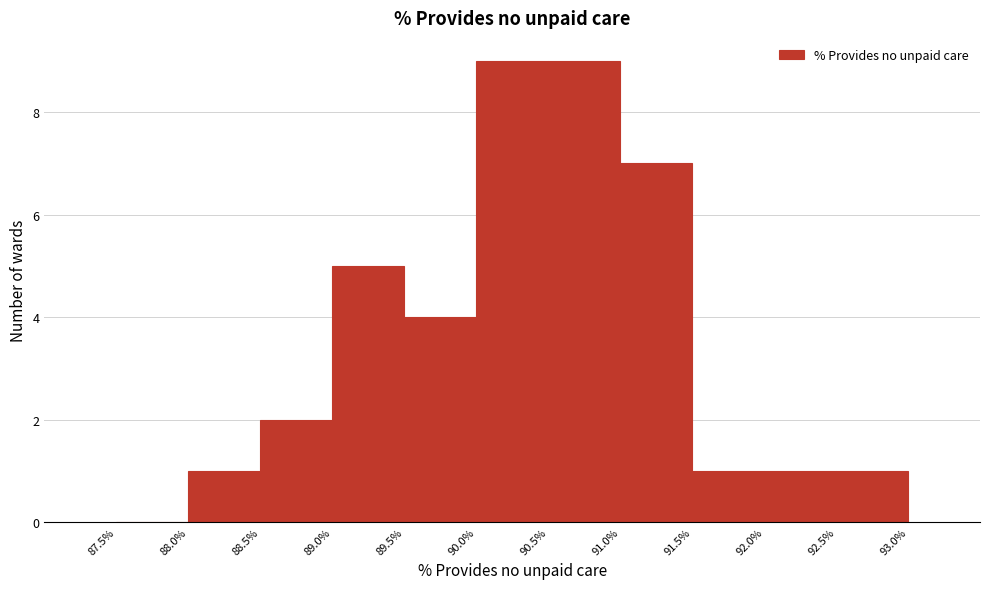

Reading left to right, transcribe this chart: for each bar, give the range it covers on the x-axis and its height. The values are not printed on the chart, so give them approximately, as read against the axis.

87.5% to 88.0%: 0
88.0% to 88.5%: 1
88.5% to 89.0%: 2
89.0% to 89.5%: 5
89.5% to 90.0%: 4
90.0% to 90.5%: 9
90.5% to 91.0%: 9
91.0% to 91.5%: 7
91.5% to 92.0%: 1
92.0% to 92.5%: 1
92.5% to 93.0%: 1